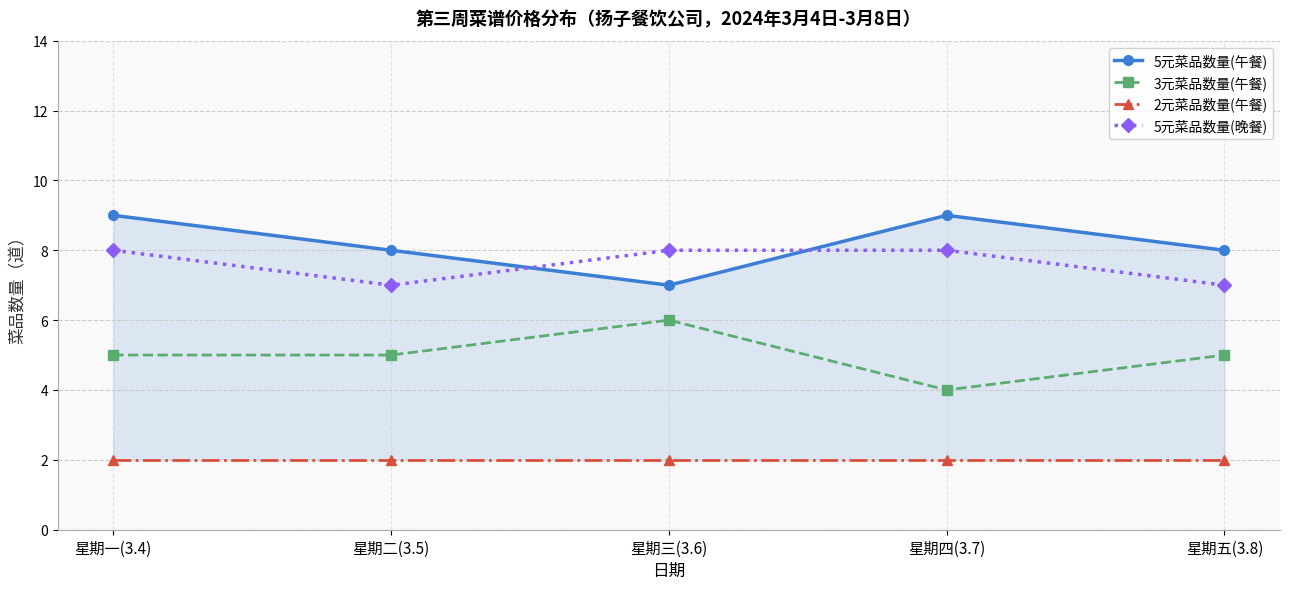

The value of 2元菜品数量(午餐) at 星期四(3.7) is 0. True or false?

False